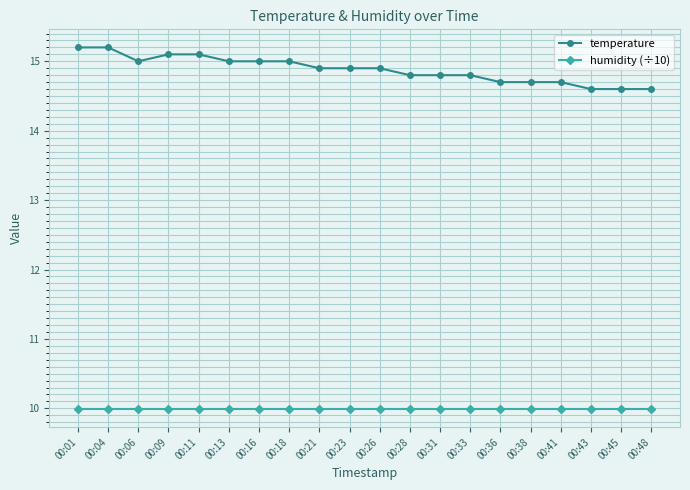

True or false: humidity (÷10) and temperature intersect in this chart.

False